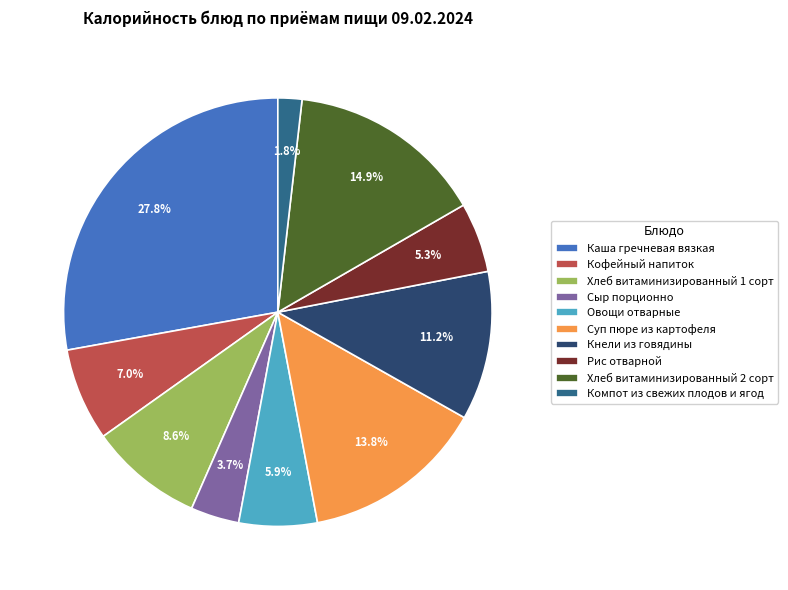

Count the number of slices in the pie.

10